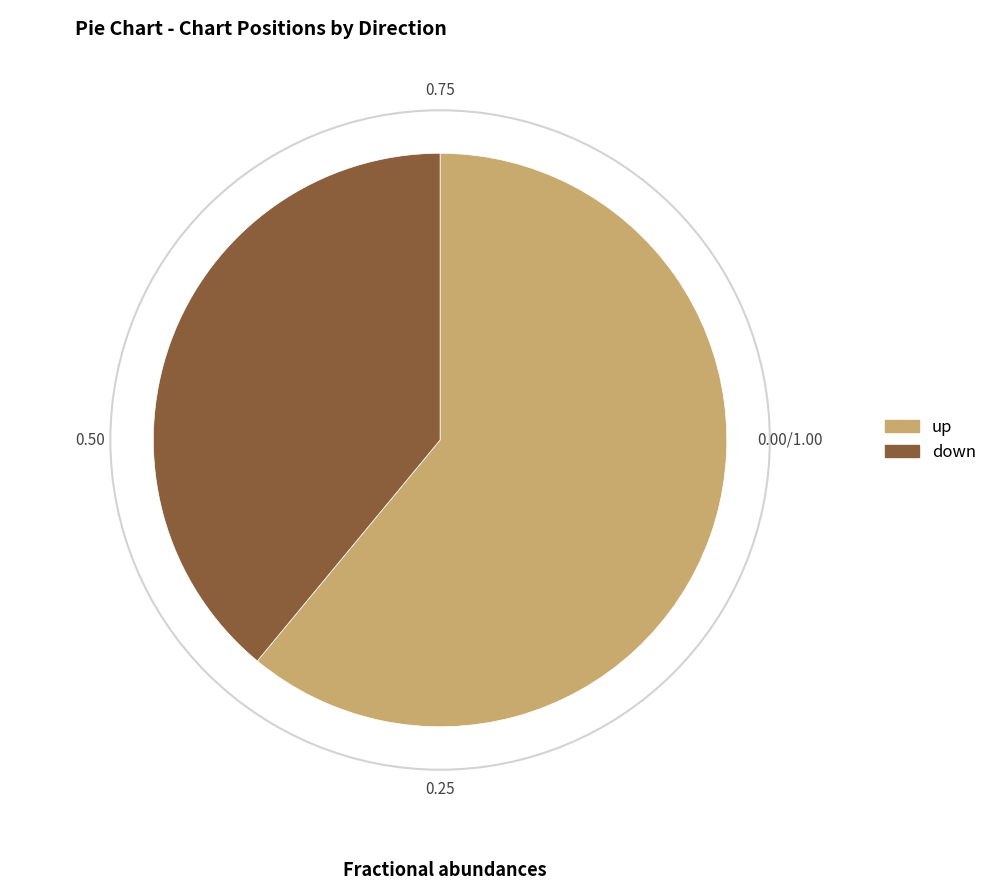

Combined, do down and up account for over 50%?

Yes